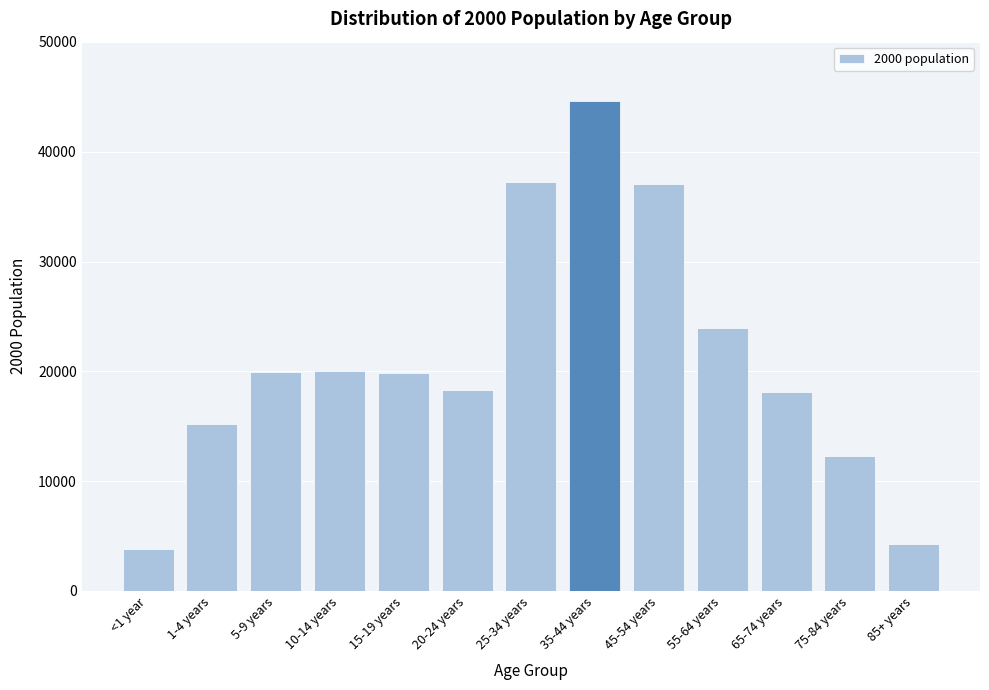

What is the difference between the maximum and minimum values?

40864